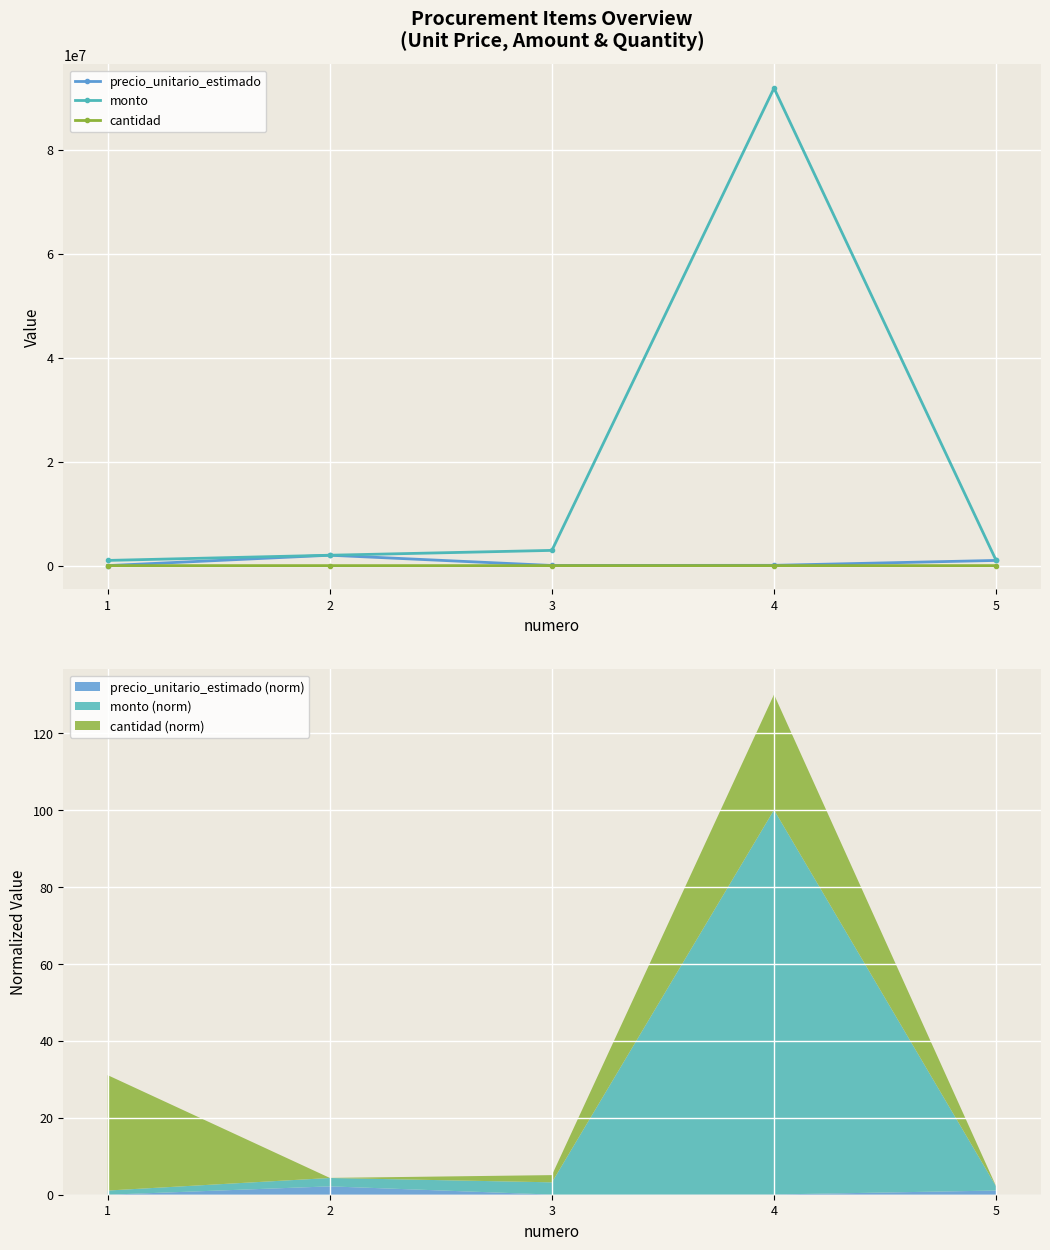

How many lines are shown in the chart?

3